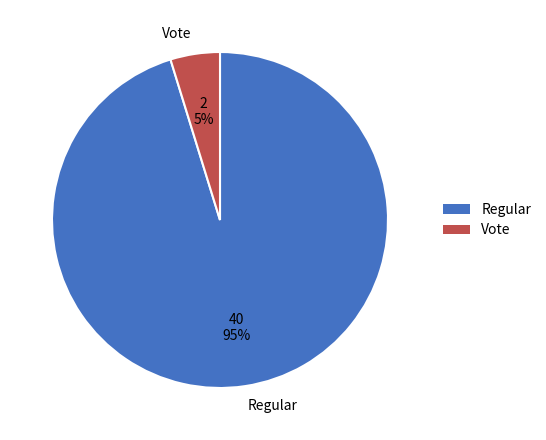

What is the largest slice in the pie chart?

Regular